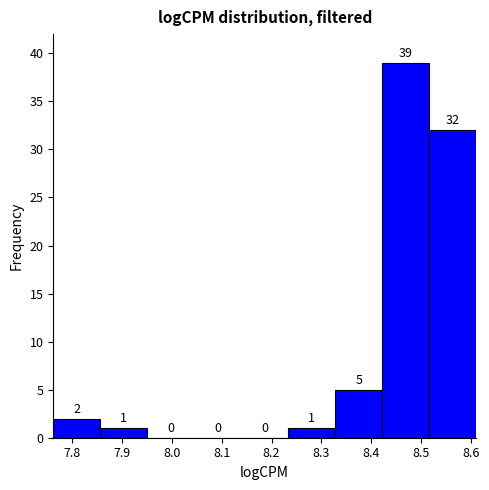

Reading left to right, list every bar in this chart as the range it spans on the x-axis followed by its height. The bar edges are not printed on the chart, so give them approximately, as read against the axis.

7.76 to 7.86: 2
7.86 to 7.95: 1
7.95 to 8.04: 0
8.04 to 8.14: 0
8.14 to 8.23: 0
8.23 to 8.33: 1
8.33 to 8.42: 5
8.42 to 8.52: 39
8.52 to 8.61: 32